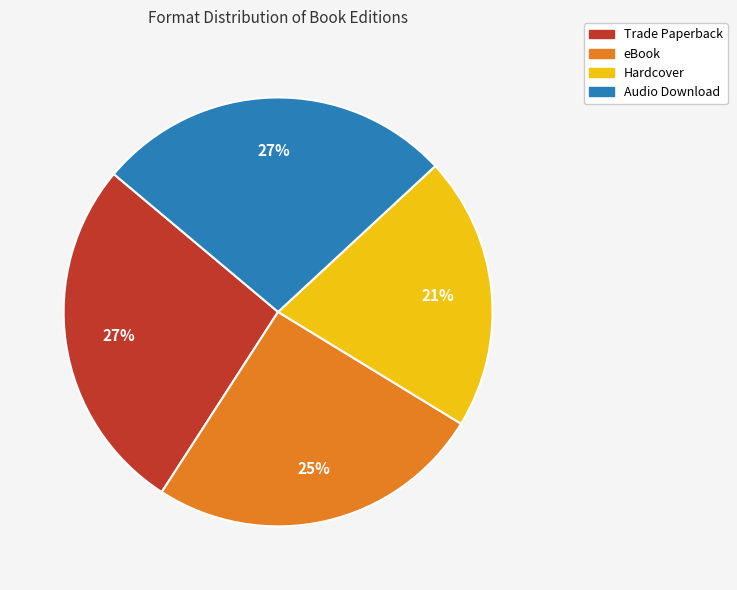

Count the number of slices in the pie.

4